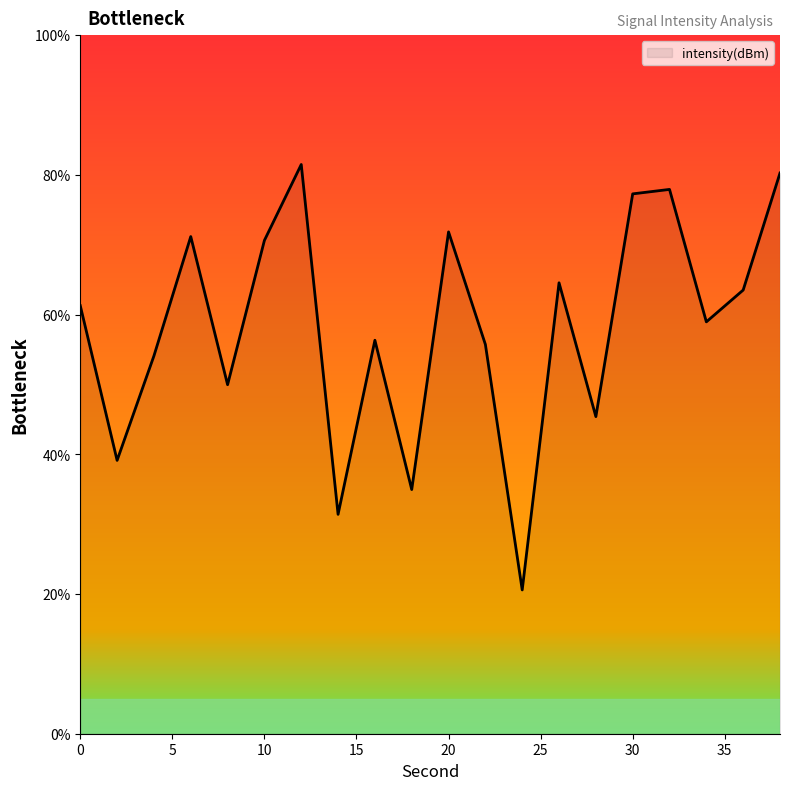

What is the greatest value displayed?

81.5